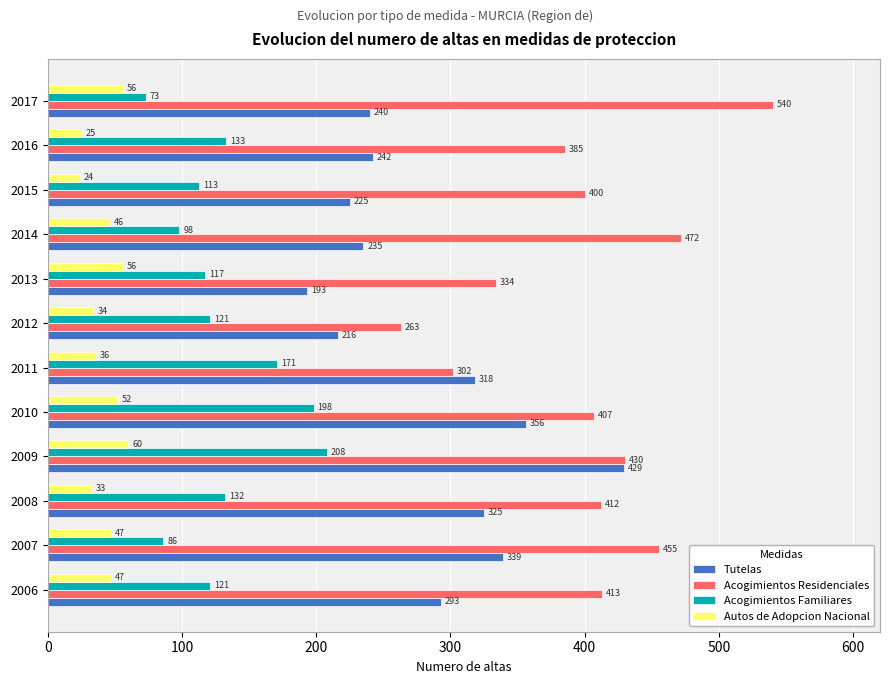

What are all the series names shown in the legend?

Tutelas, Acogimientos Residenciales, Acogimientos Familiares, Autos de Adopcion Nacional